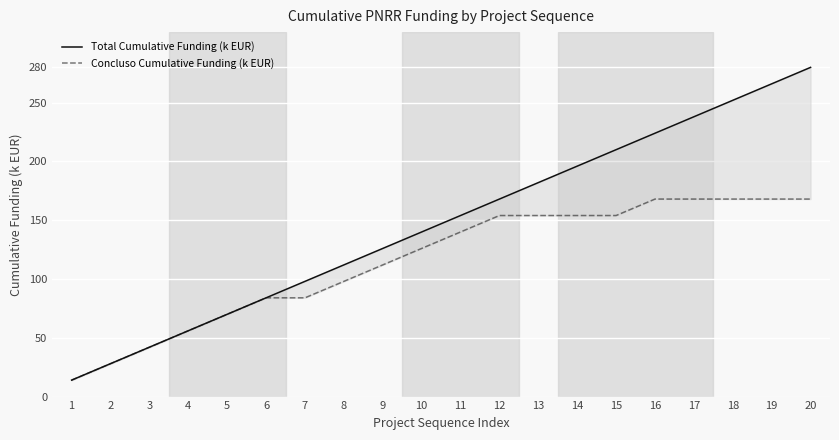

True or false: Total Cumulative Funding (k EUR) has more than 1 points higher than both neighbors.

False